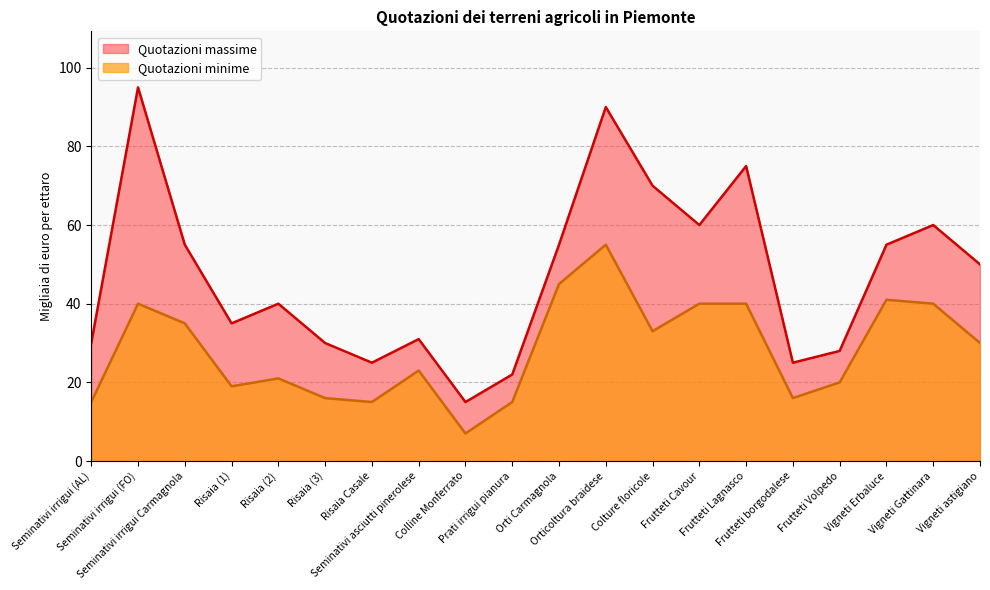

Does the chart display data point markers on the line(s)?

No